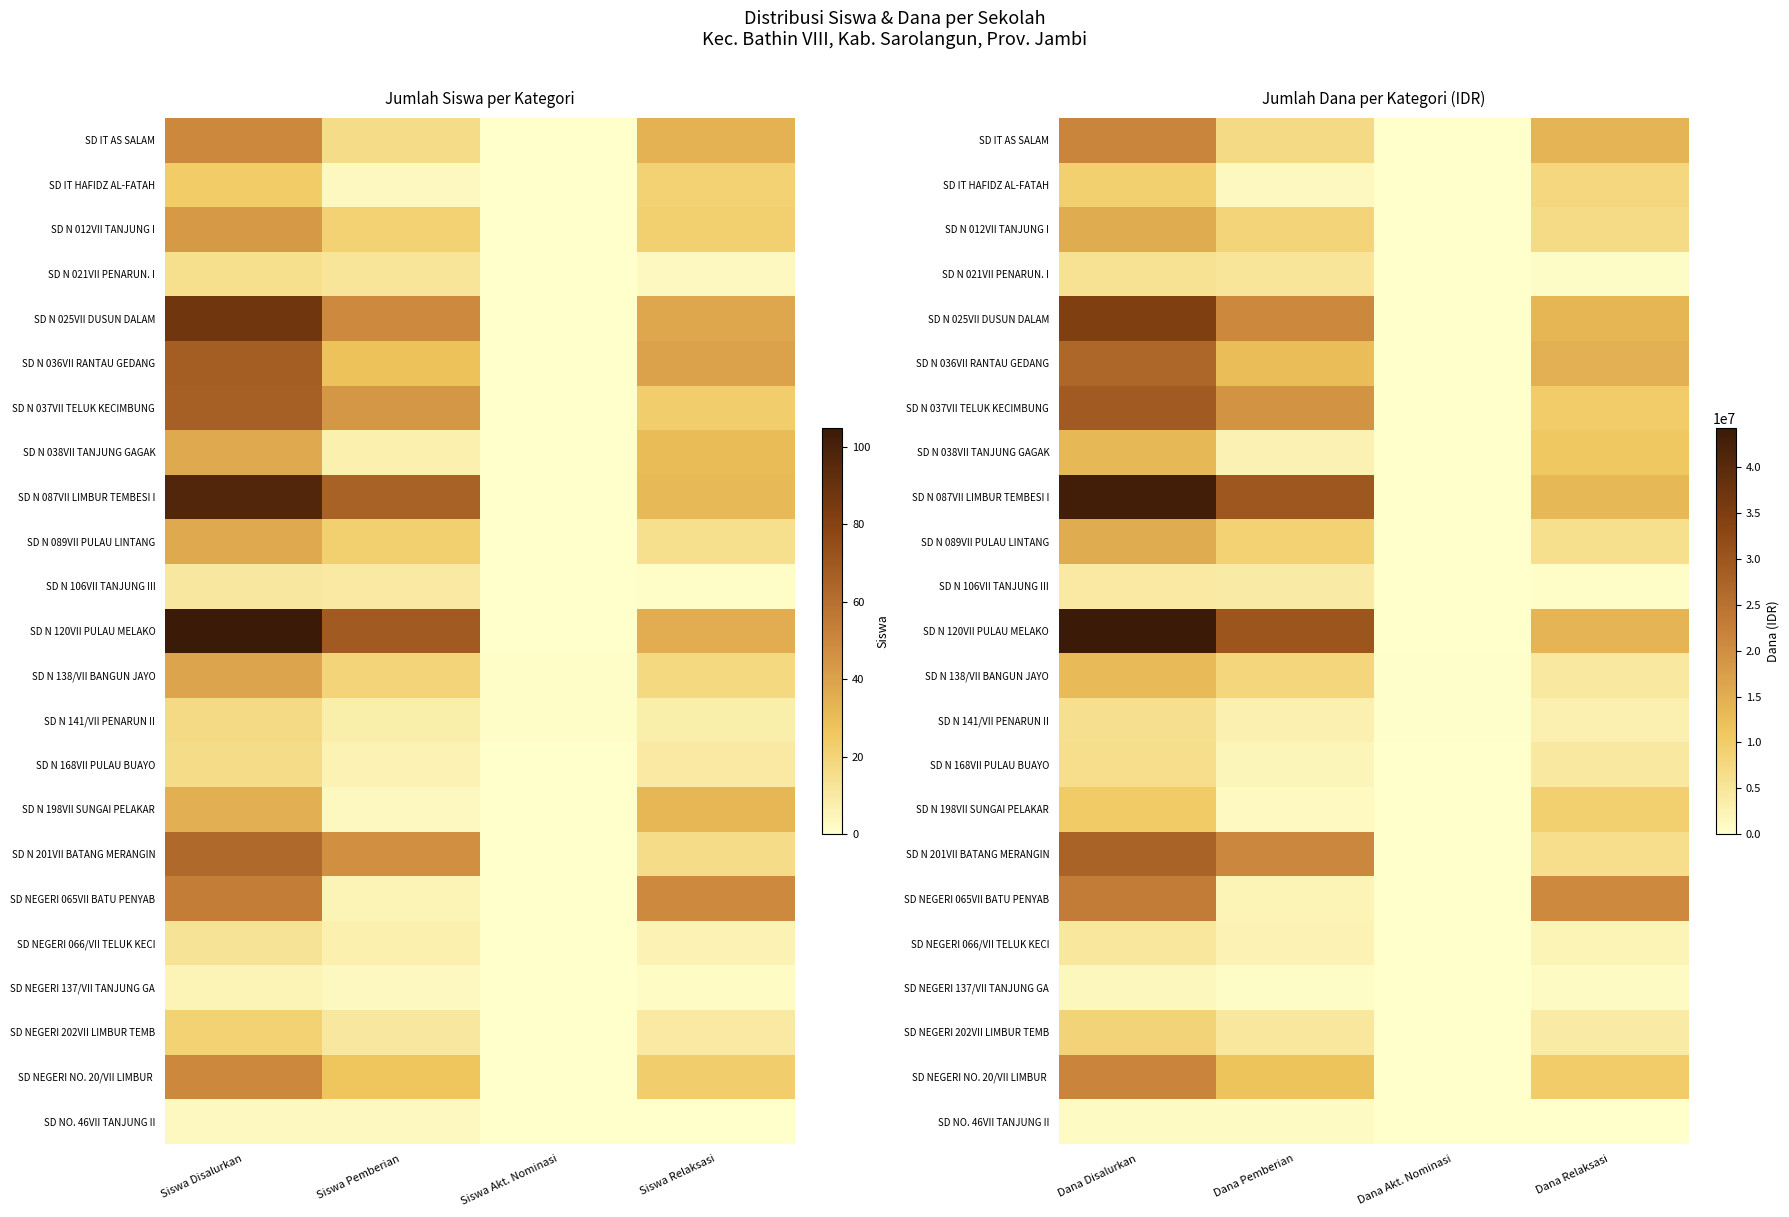

What is the difference between the maximum and second lowest values in the SD N 087VII LIMBUR TEMBESI I series?

29700000